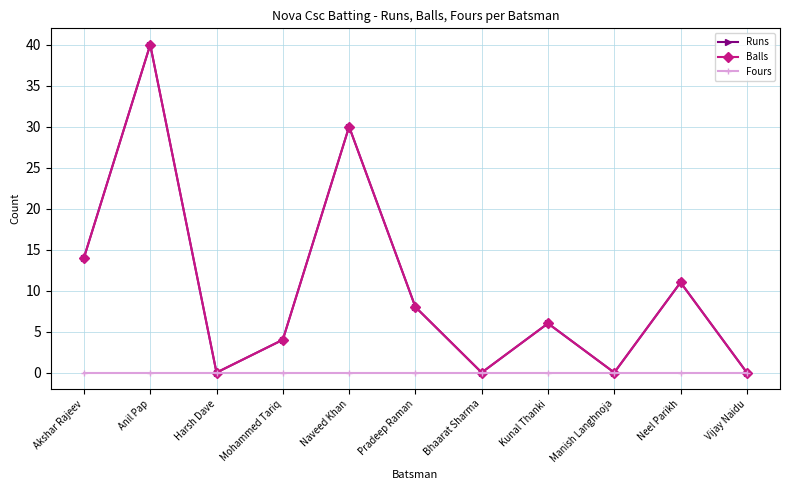

Does the chart have visible grid lines?

Yes